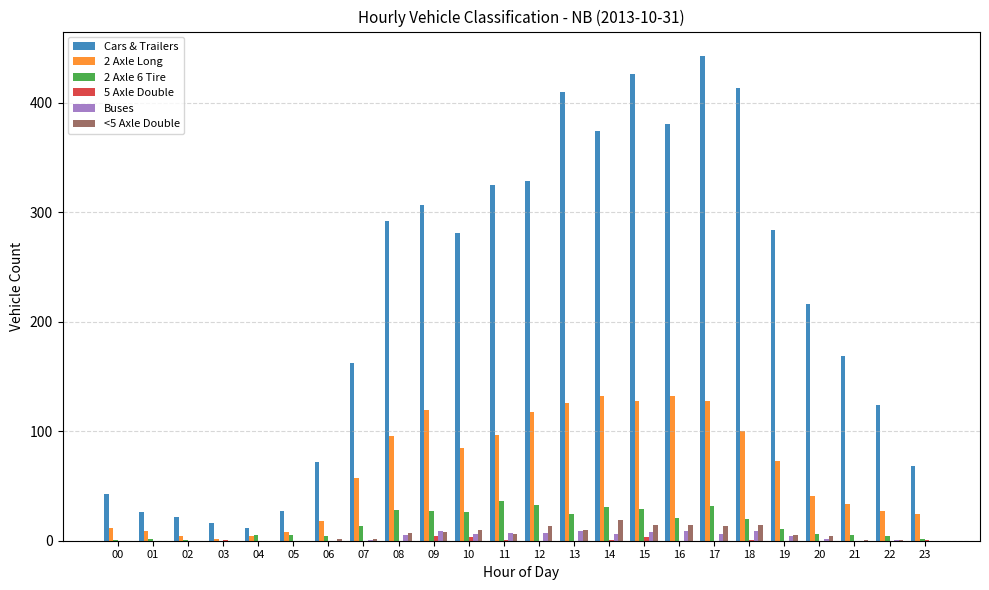

Which category has the highest value across all series?

17